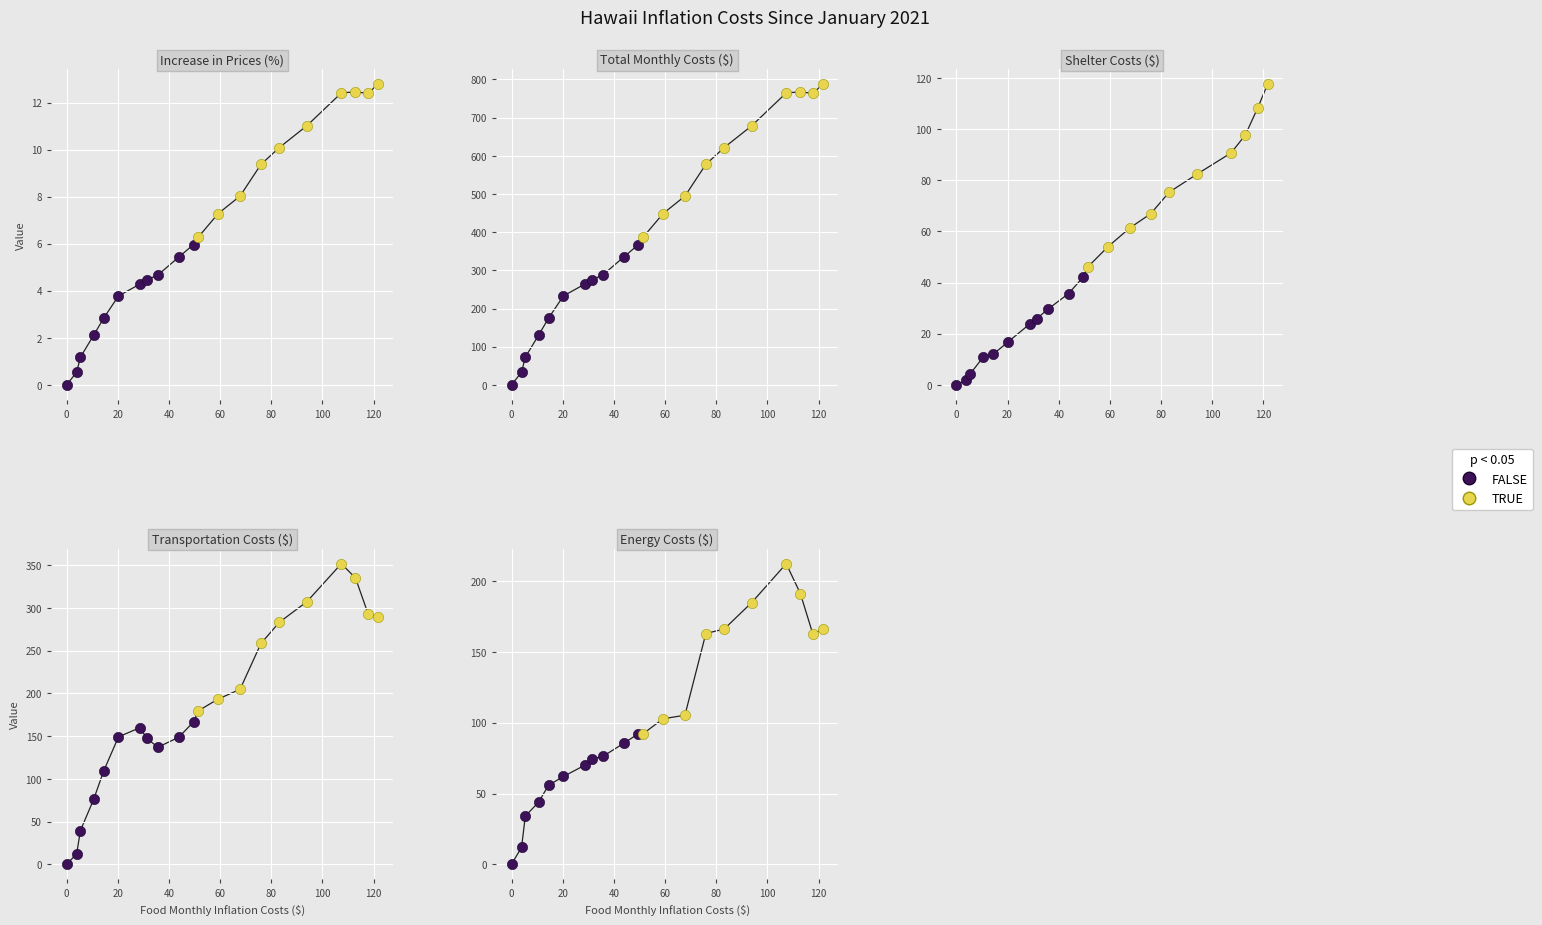

Which series has the largest Y range (max minus min)?

Total Monthly Inflation Costs ($)